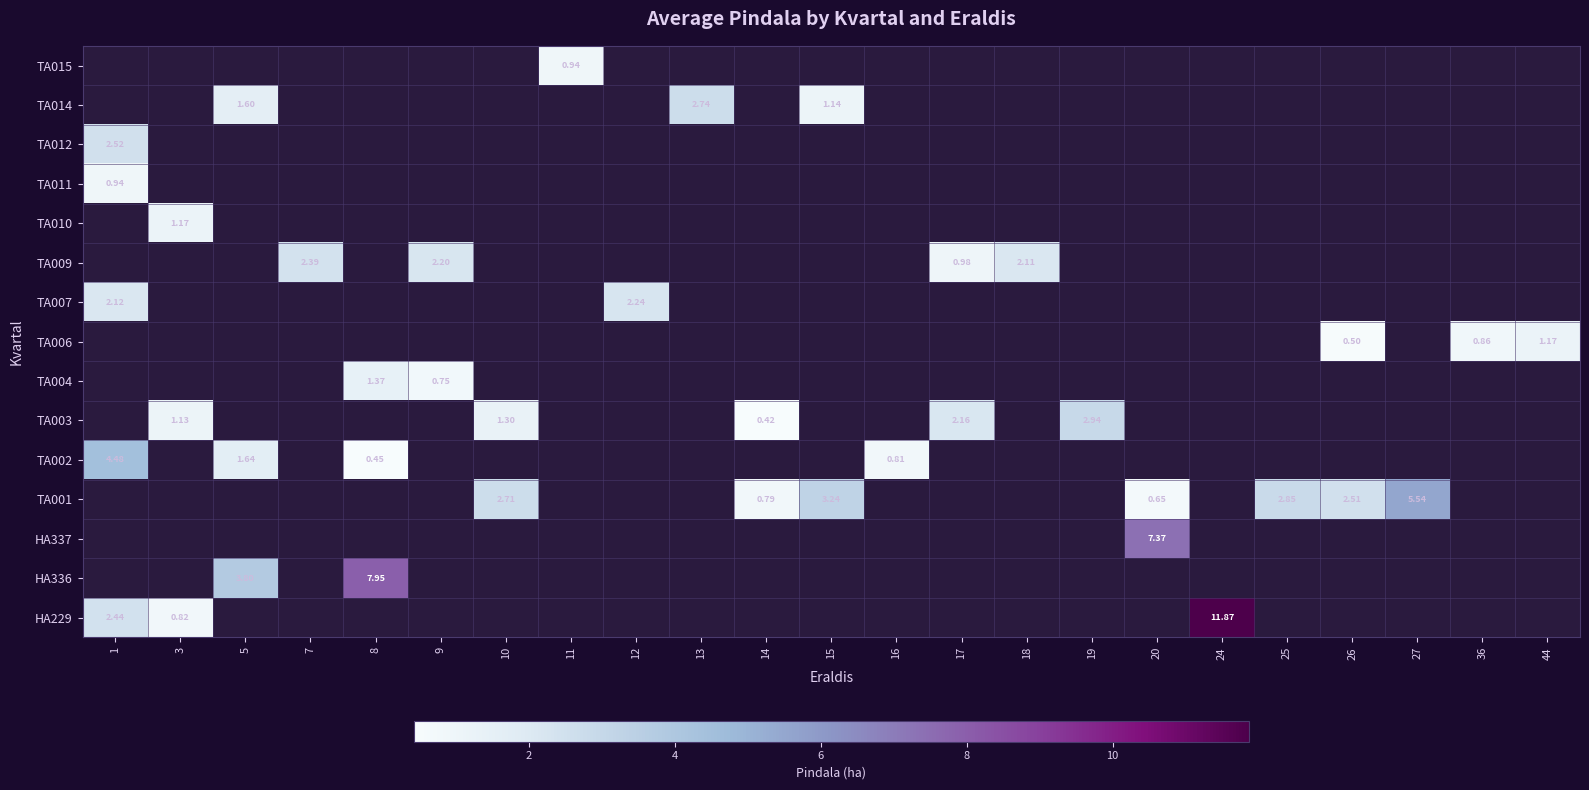

How many categories are shown in the chart?

23